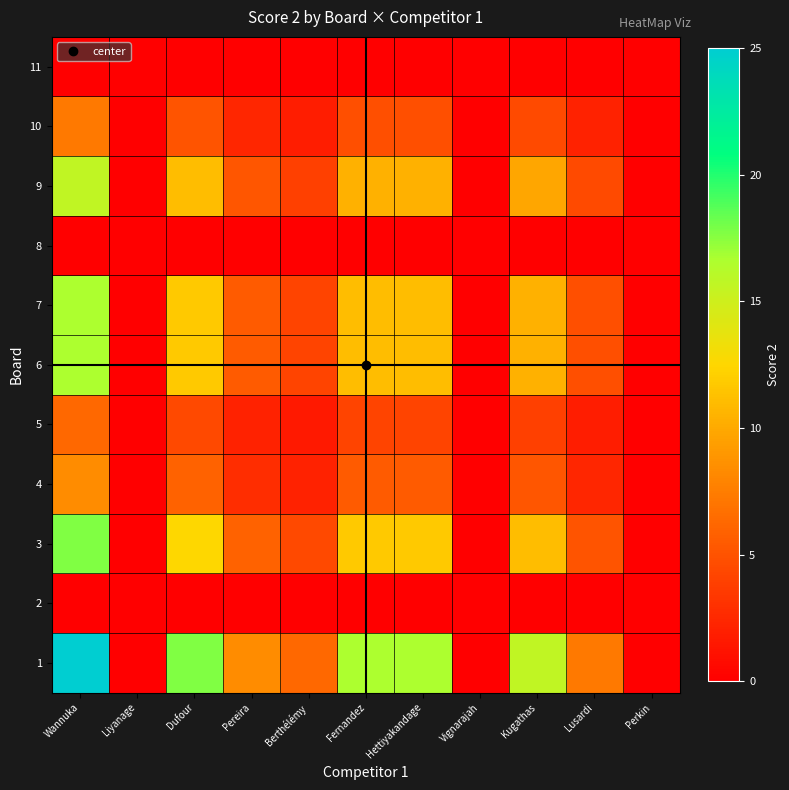

At Dufour, list the series in order from largest to smallest.

1, 3, 6, 7, 9, 4, 10, 5, 2, 8, 11